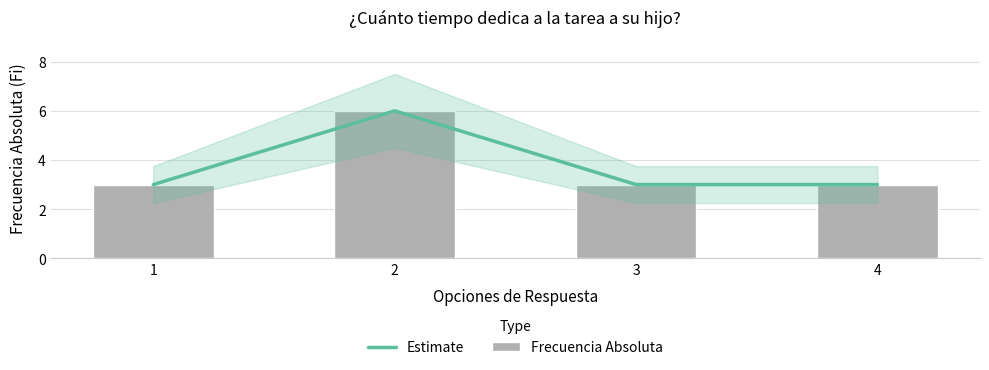

The Estimate series shows 4 at 3. True or false?

False